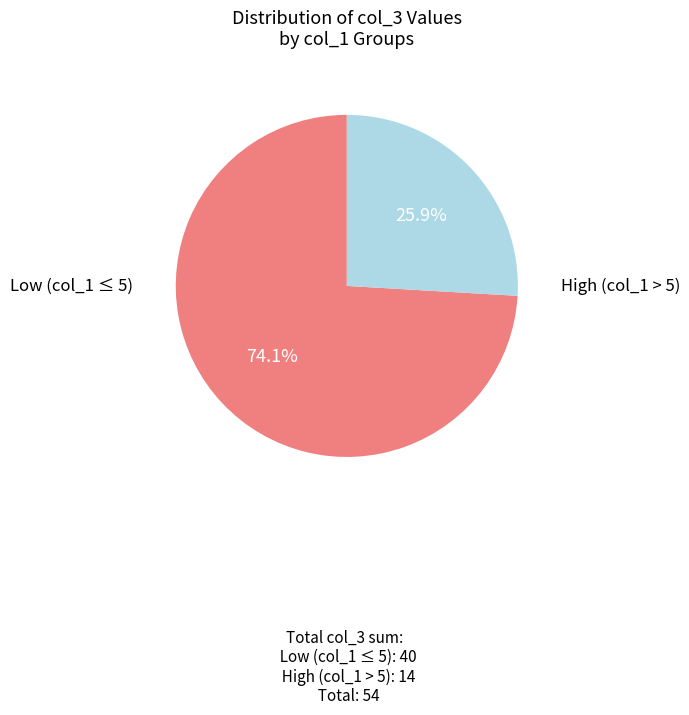

Count the number of slices in the pie.

2